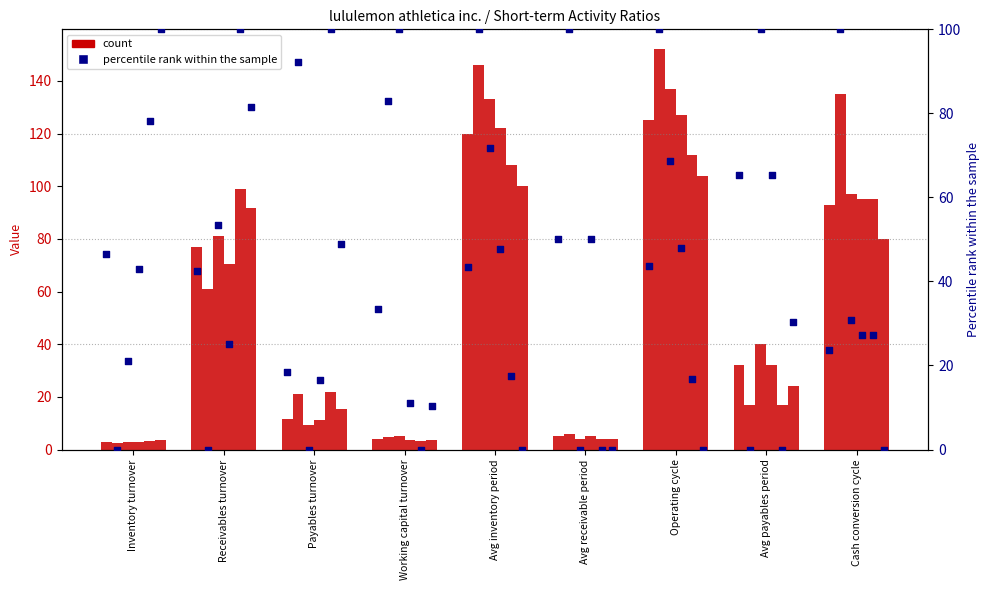

At which category is the sum across all series the highest?

Operating cycle